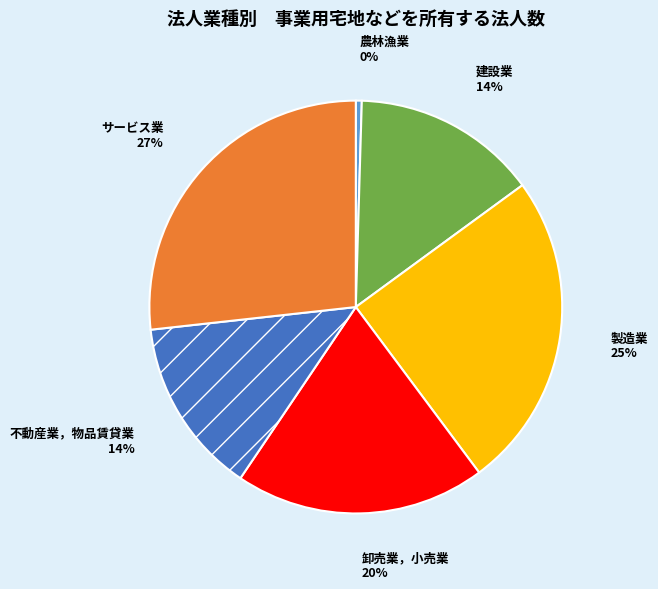

Which has a higher value, 不動産業，物品賃貸業 or 卸売業，小売業?

卸売業，小売業